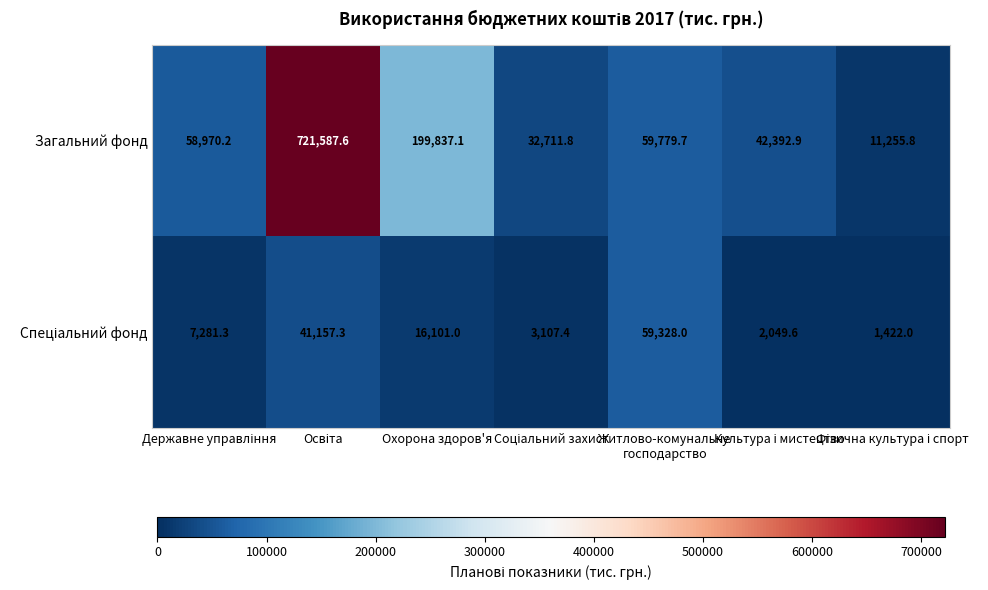

At which label is Загальний фонд closest to 366421?

Охорона здоров'я